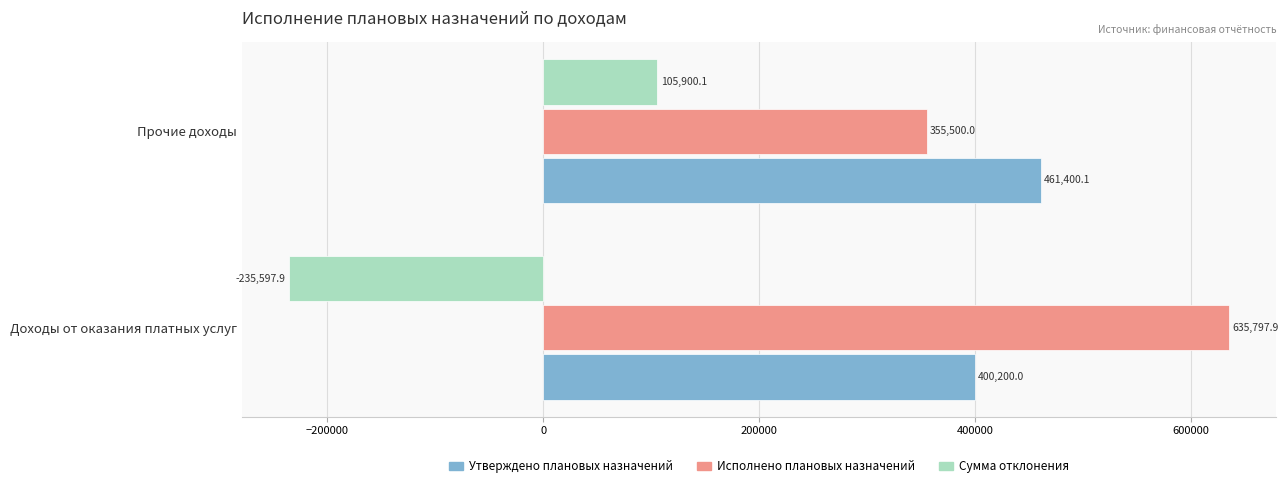

What is the average value of the Сумма отклонения series?

-64848.9